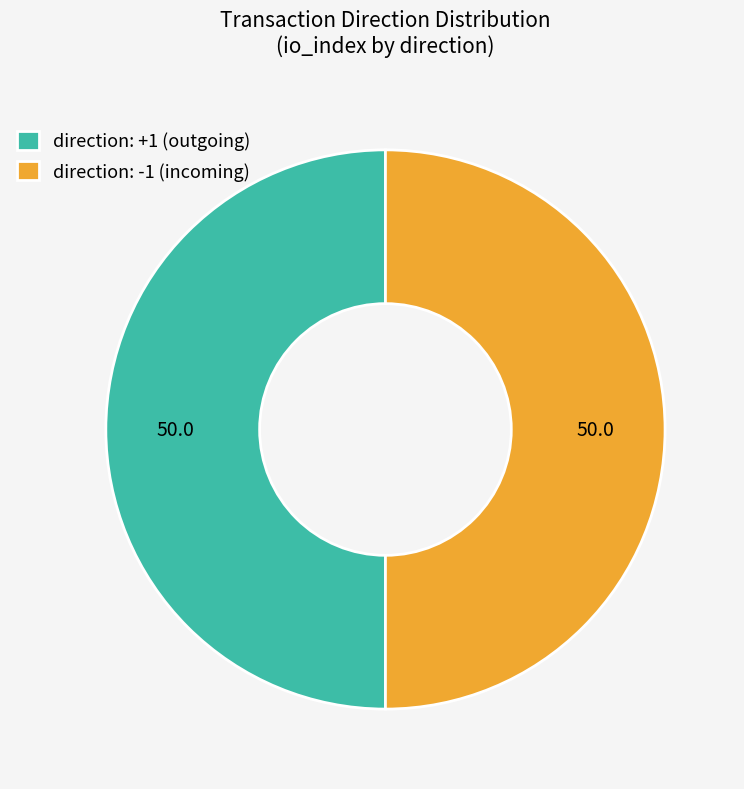

Approximately how many times larger is the value at direction: +1 (outgoing) compared to direction: -1 (incoming)?

1.0